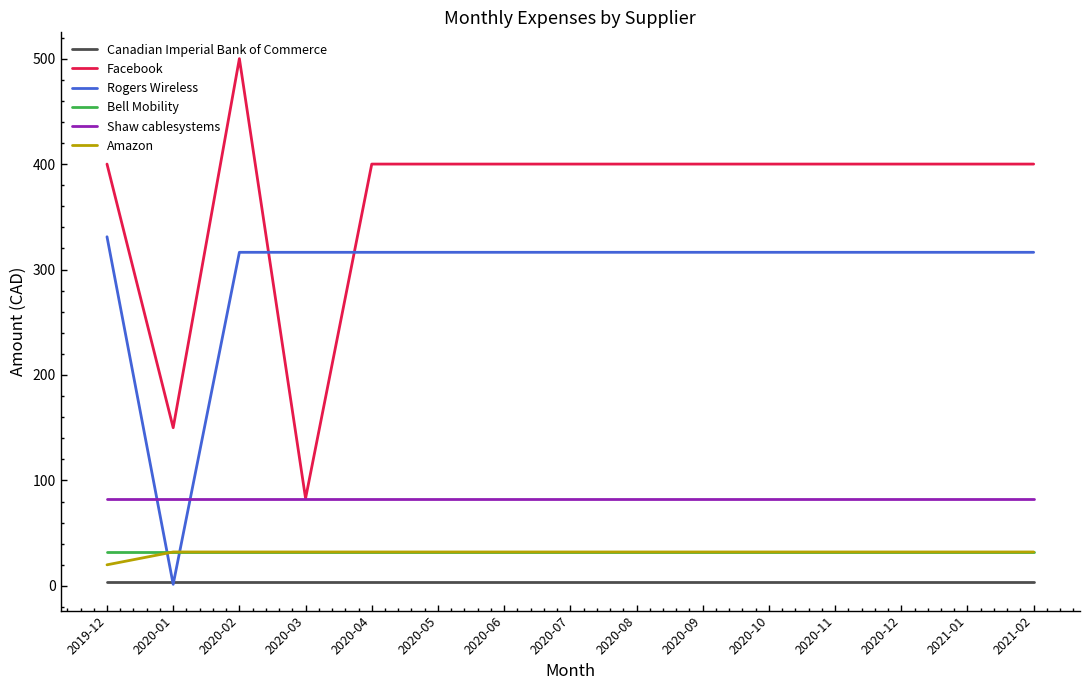

True or false: Bell Mobility and Facebook cross at least once.

False